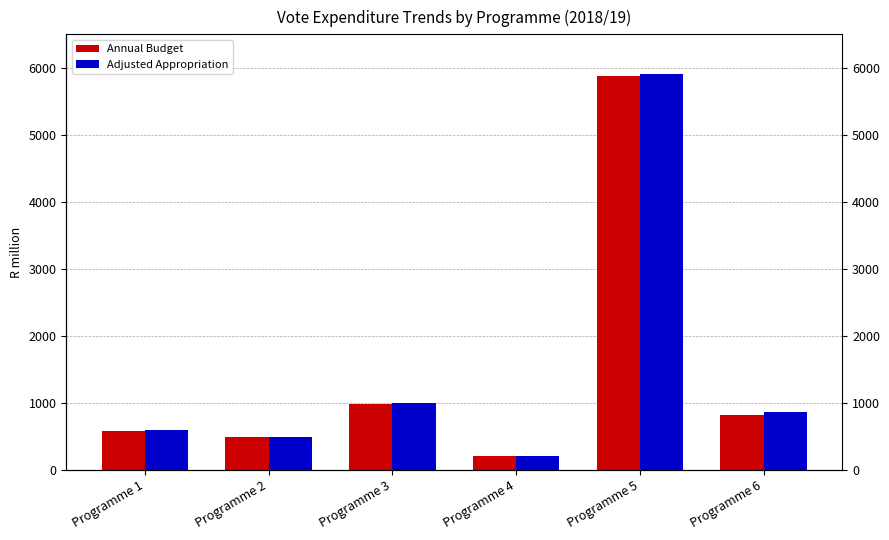

Rank the series at Programme 5 from highest to lowest value.

Adjusted Appropriation, Annual Budget